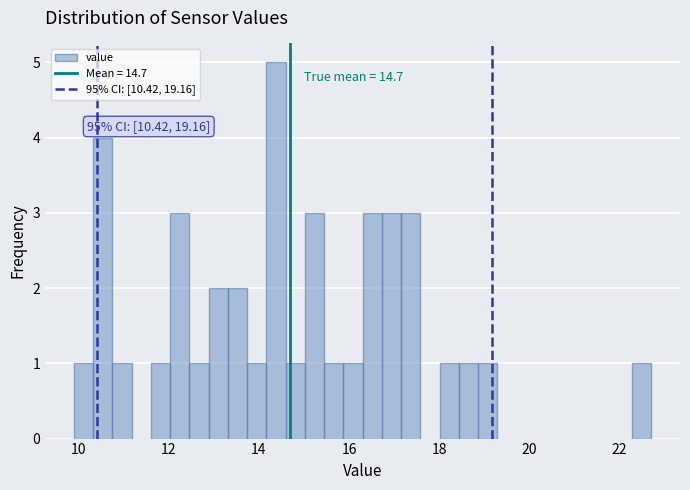

Read against the x-axis, roughly where is the centre of the tallest bar?

14.4